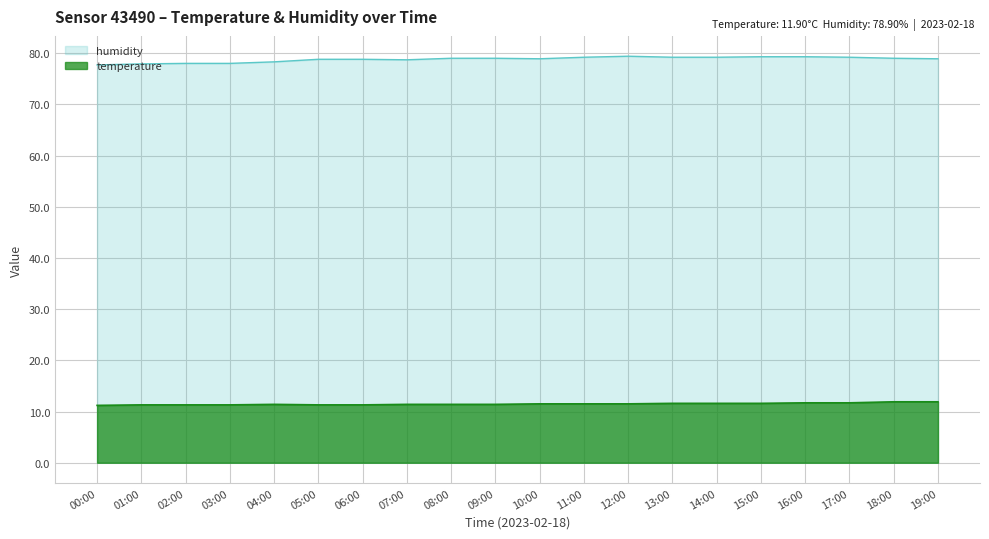

What is the maximum value shown in the chart?

79.4